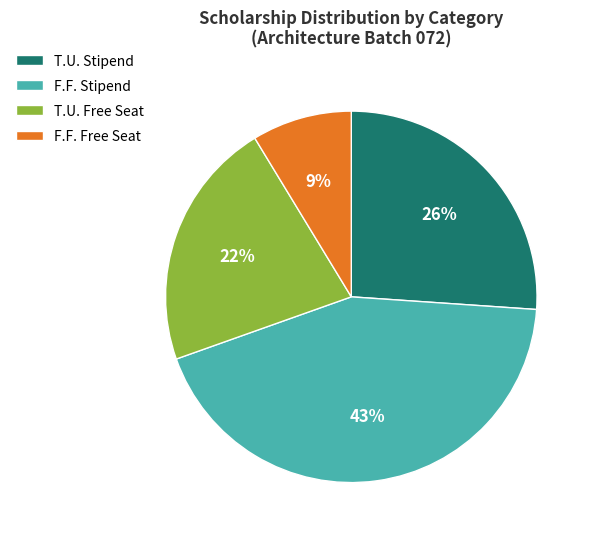

To the nearest percent, what is the average slice percentage?

25%